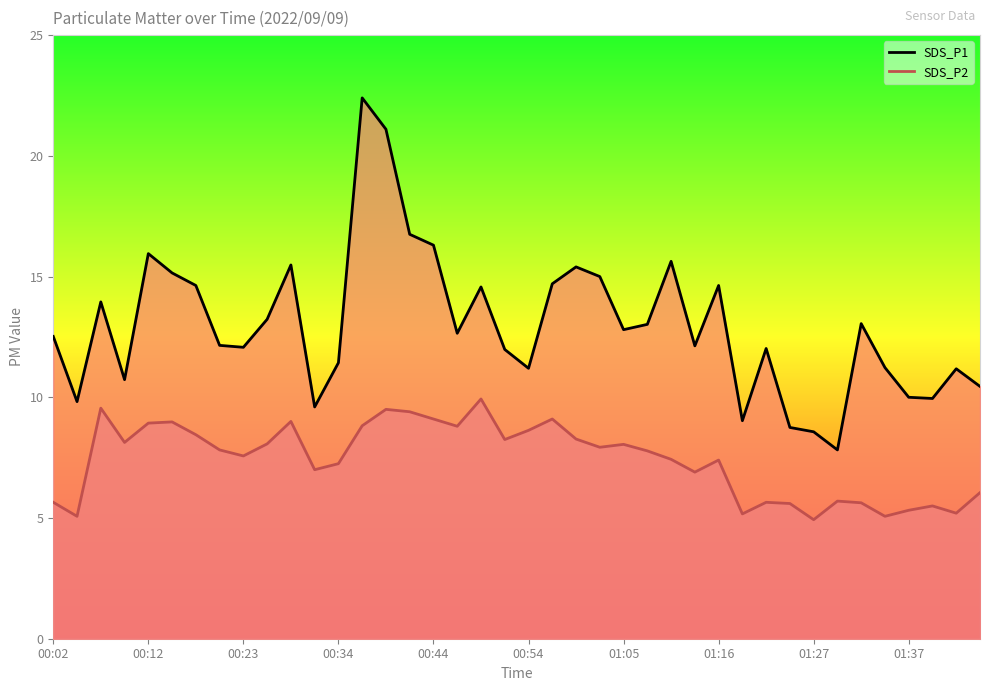

The value of SDS_P2 at 01:08 is 7.8. True or false?

True